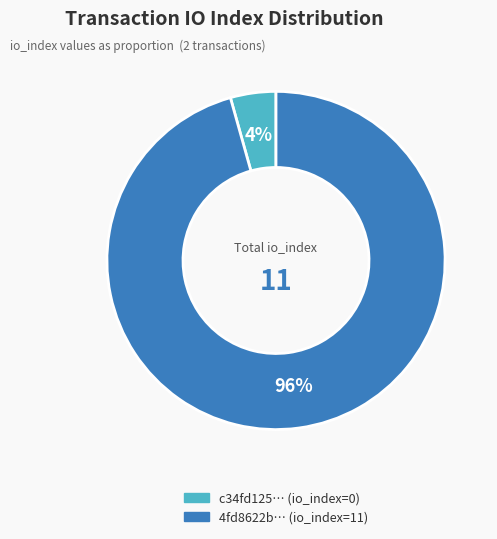

Does c34fd125… (io_index=0) account for over 50% of the chart?

No